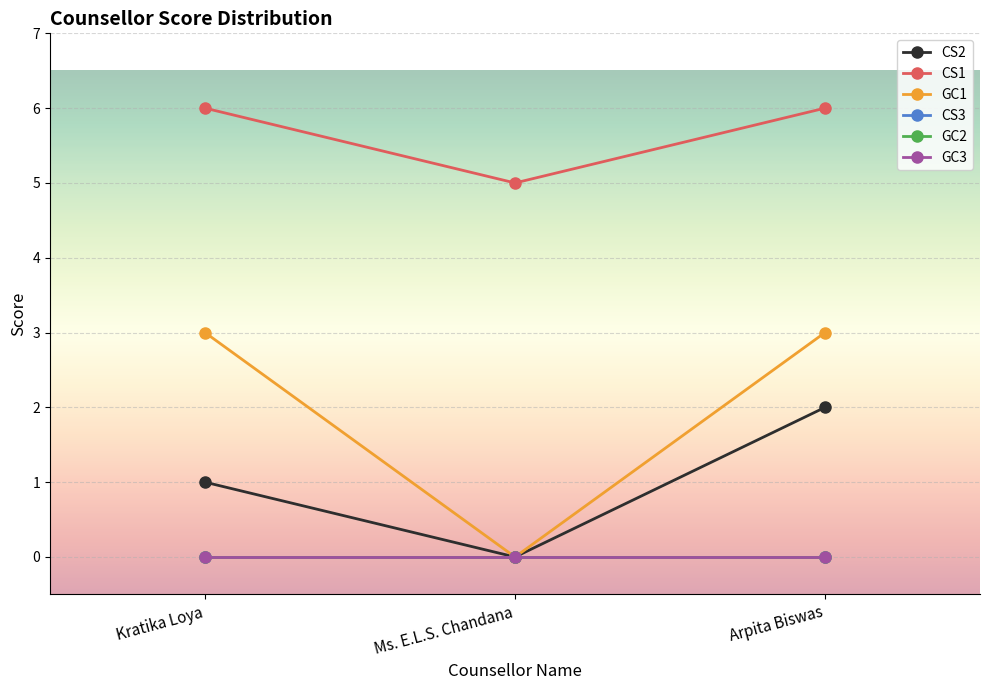

Does the chart have visible grid lines?

Yes